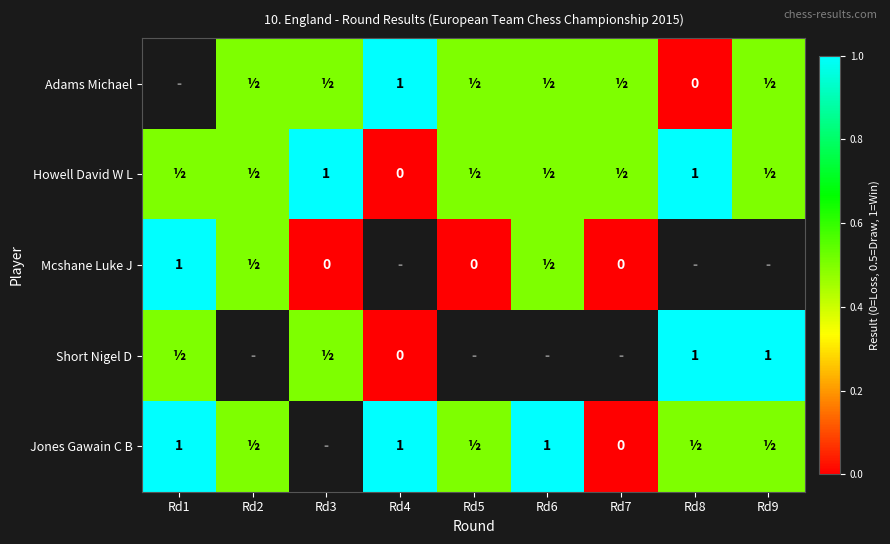

The value of Adams Michael at Rd4 is 1.0. True or false?

True